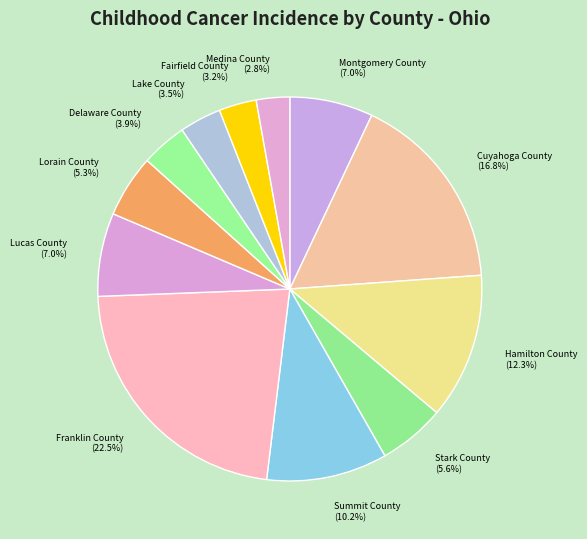

Is it true that Franklin County is 17% of the pie?

False